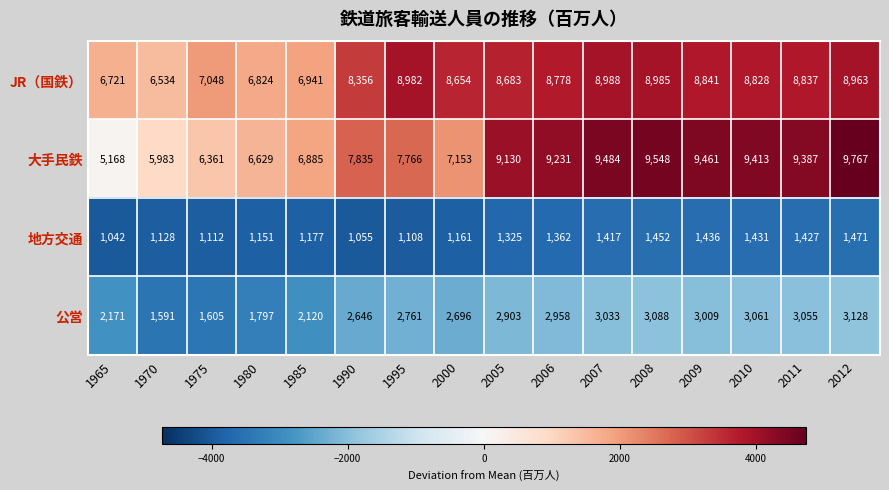

What is the sum of the 地方交通 values at 1970 and 2012?

2599